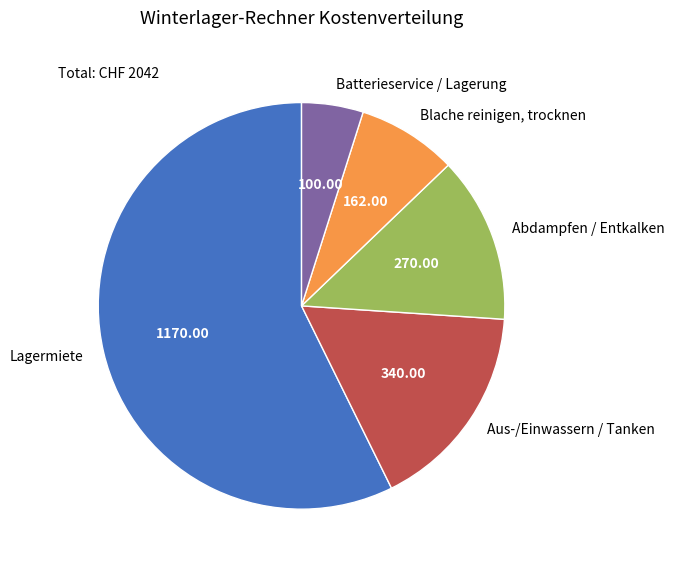

Which category has the smallest portion of the pie?

Batterieservice / Lagerung